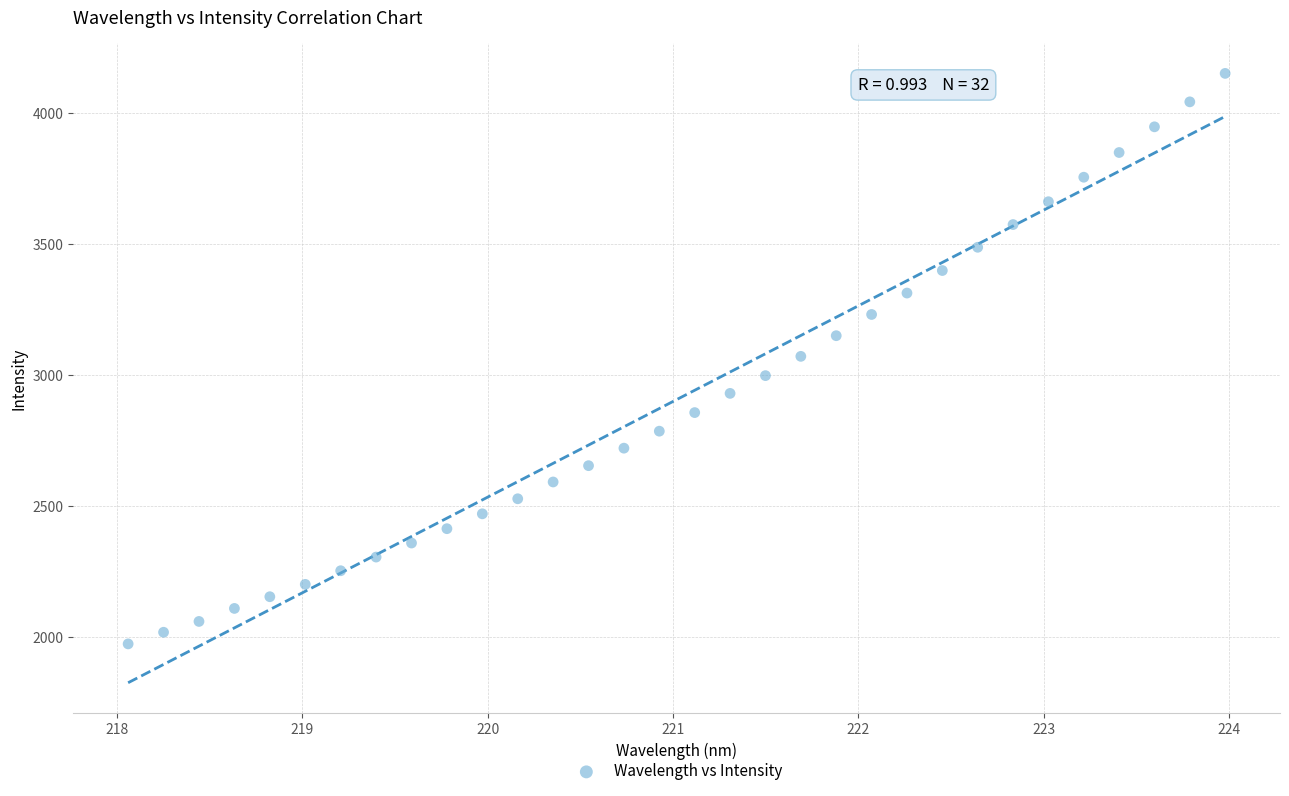

What is the range of X values (max minus min)?

5.9